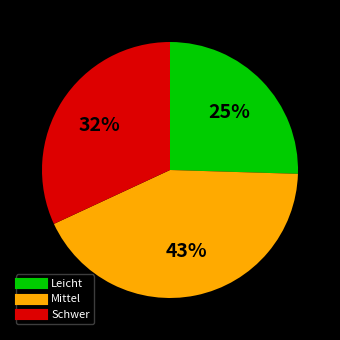

Is it true that Schwer is 32% of the pie?

True